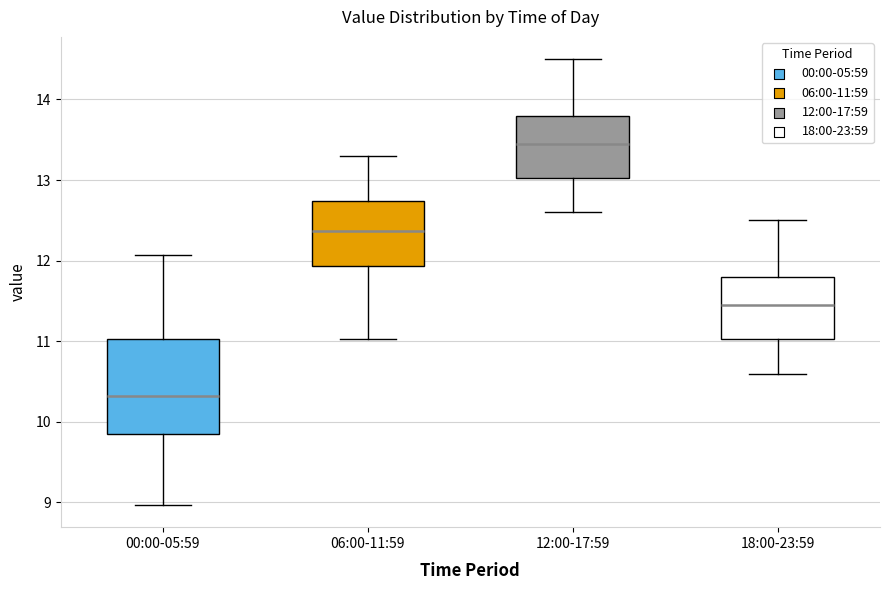

Which box has the highest median line?

12:00-17:59